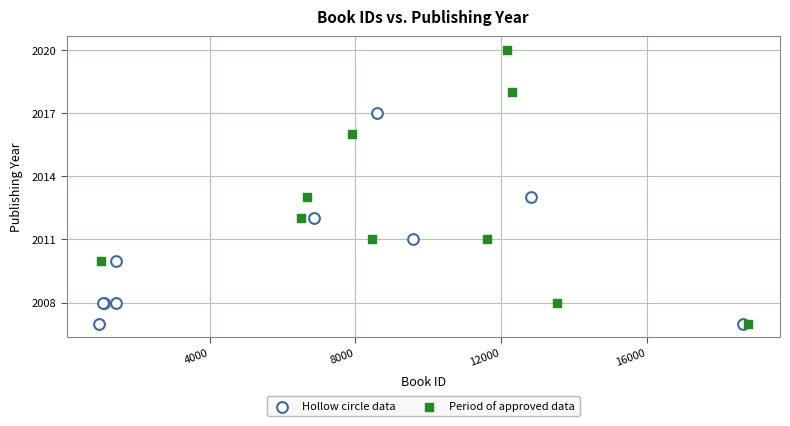

Which series has the largest Y range (max minus min)?

Period of approved data